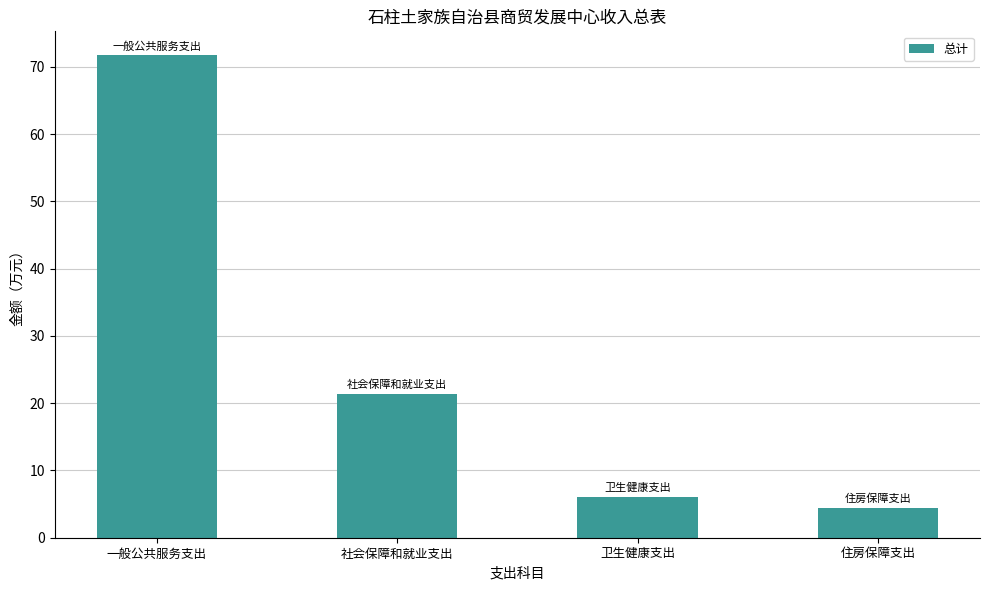

Are the bars horizontal?

No